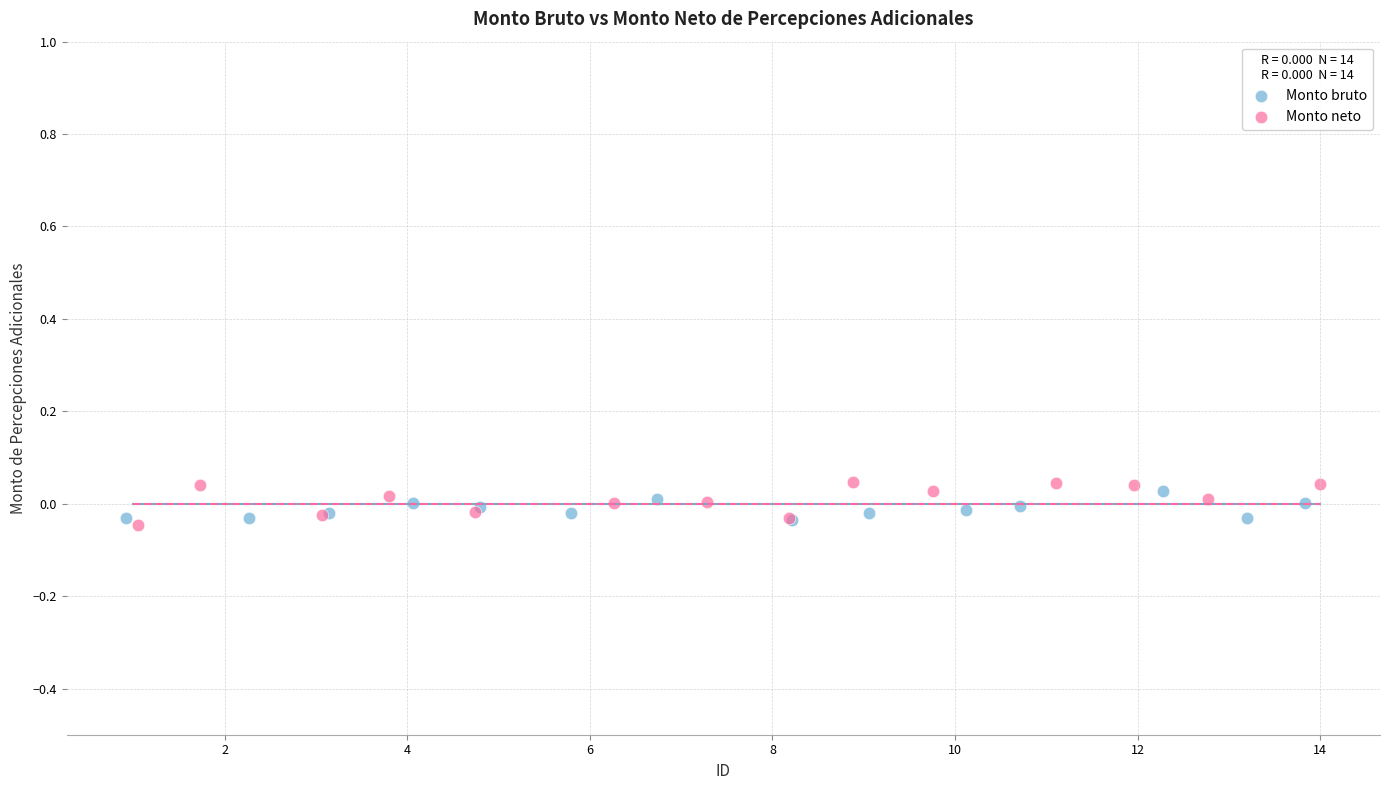

What are all the series names shown in the legend?

Monto bruto, Monto neto